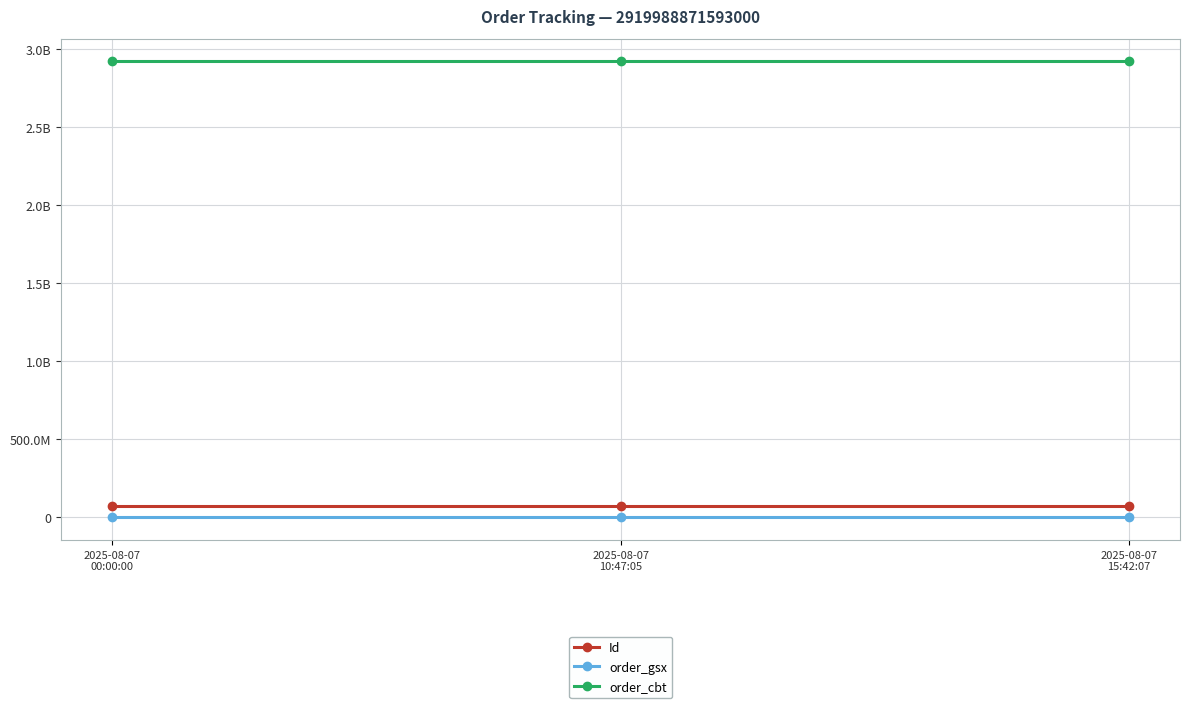

What are all the series names shown in the legend?

Id, order_gsx, order_cbt